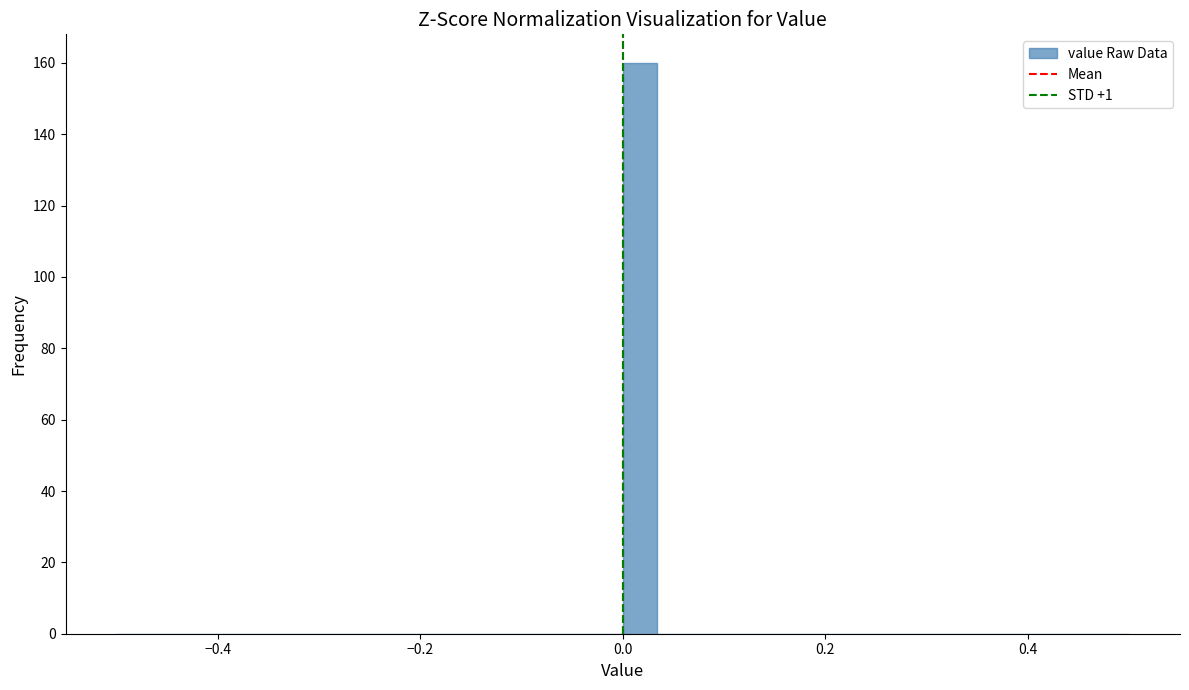

Around what value on the x-axis is the tallest bar? Give the approximate position of its centre, as read against the axis.

0.02